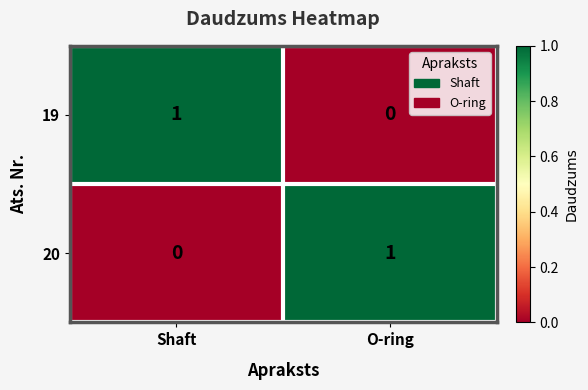

What is the total value across all series at O-ring?

1